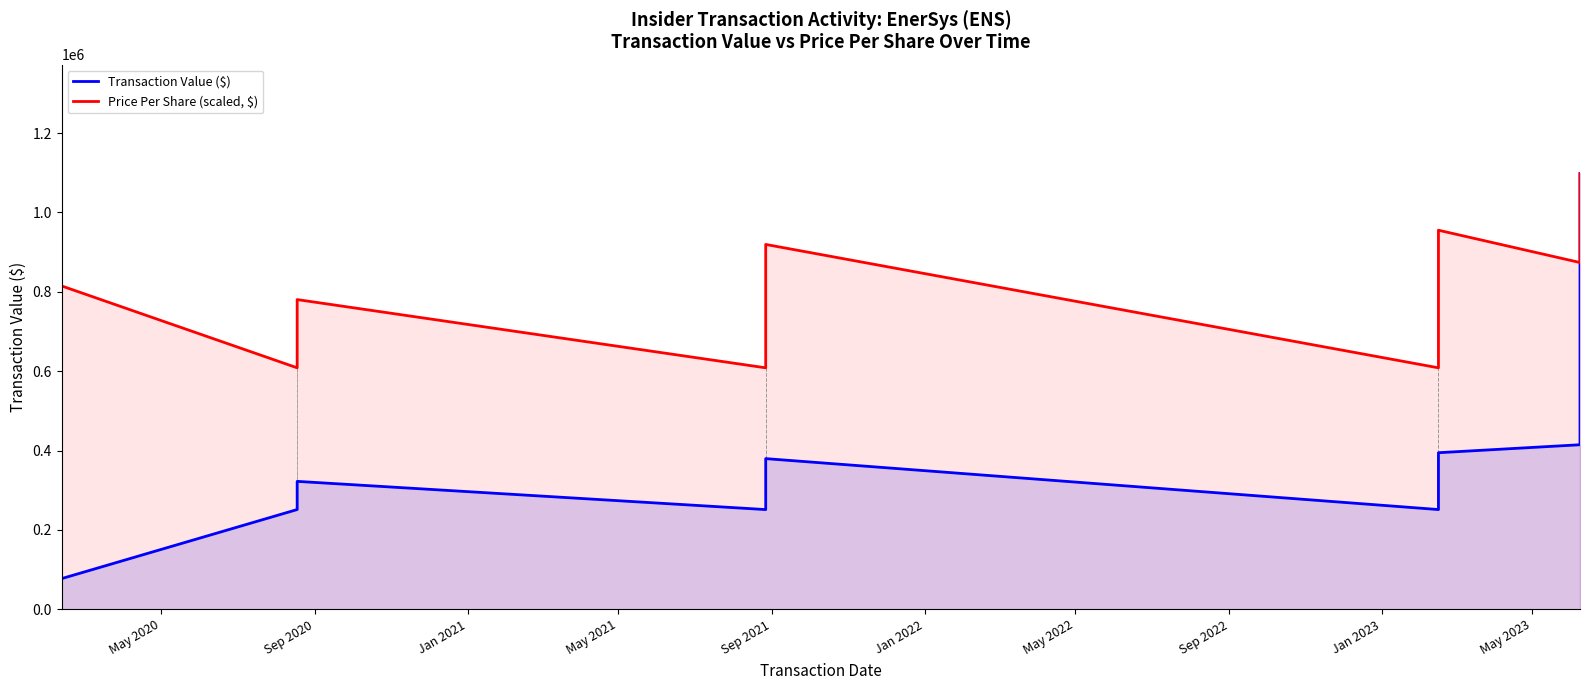

What is the difference between the maximum and minimum values in the Price Per Share (scaled, $) series?

489569.7